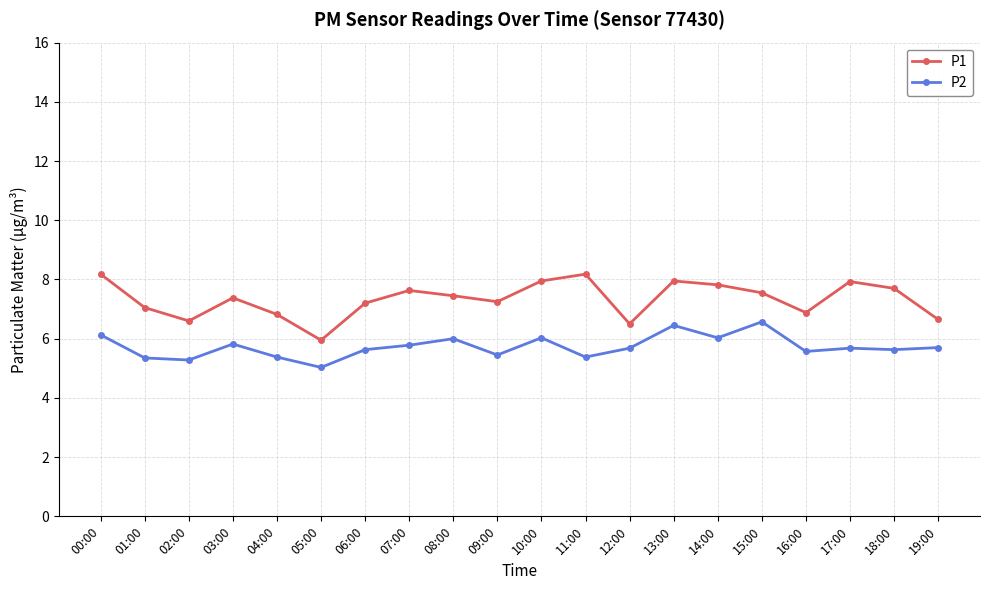

Between 05:00 and 14:00, which series saw the biggest shift?

P1